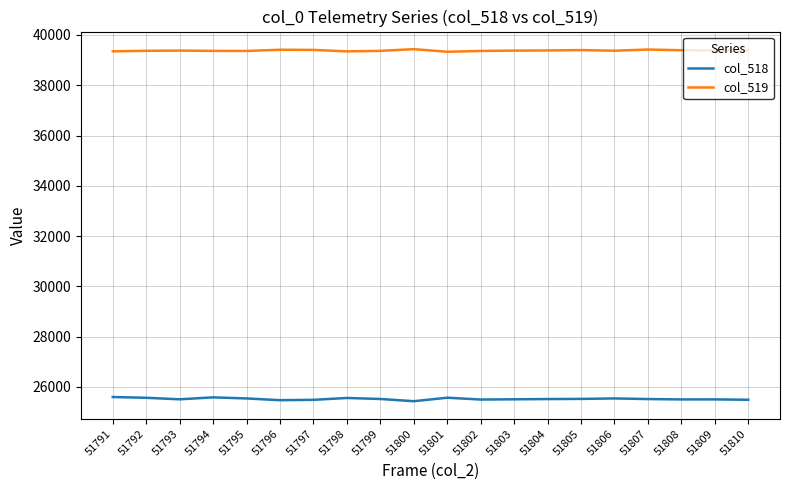

What is the difference between the highest and lowest values at 51798?

13787